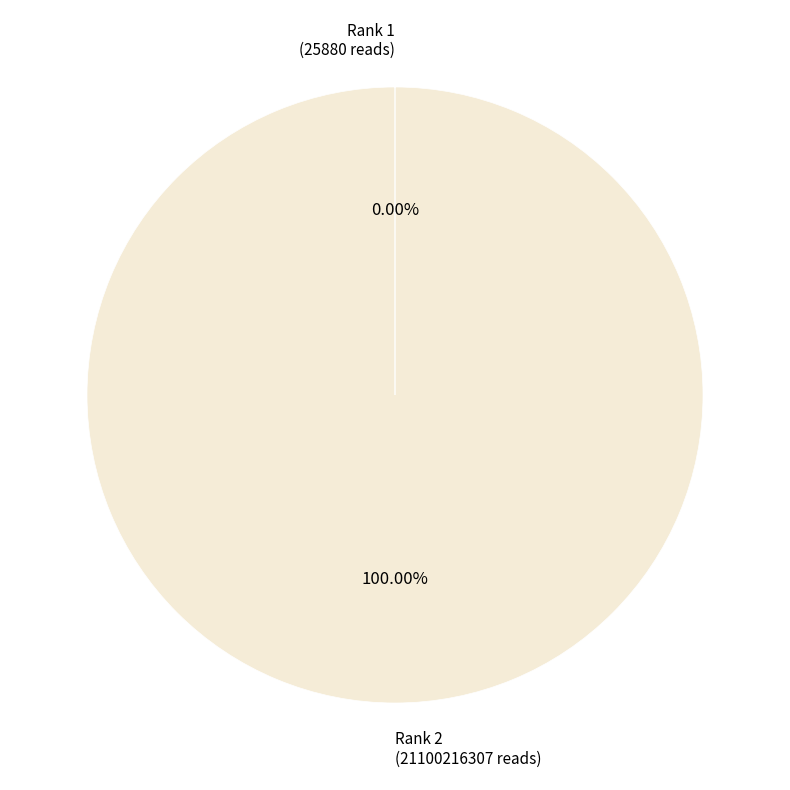

Which category accounts for the majority?

Rank 2